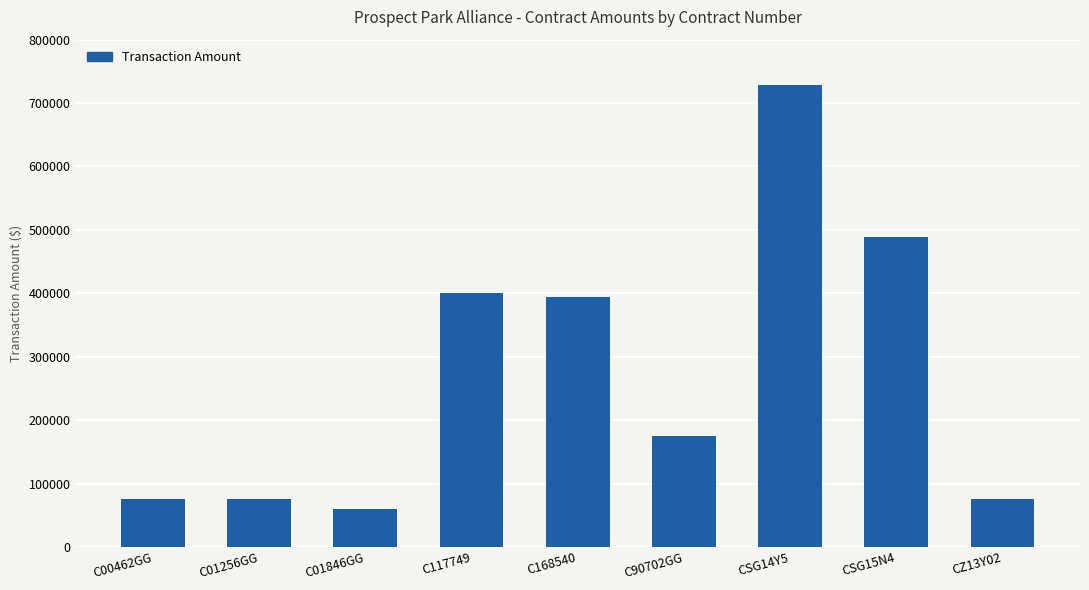

Reading right to left, extract all data points from this chart.

CZ13Y02=75000	CSG15N4=488228	CSG14Y5=727970	C90702GG=175000	C168540=394473	C117749=400000	C01846GG=59577	C01256GG=75000	C00462GG=75000